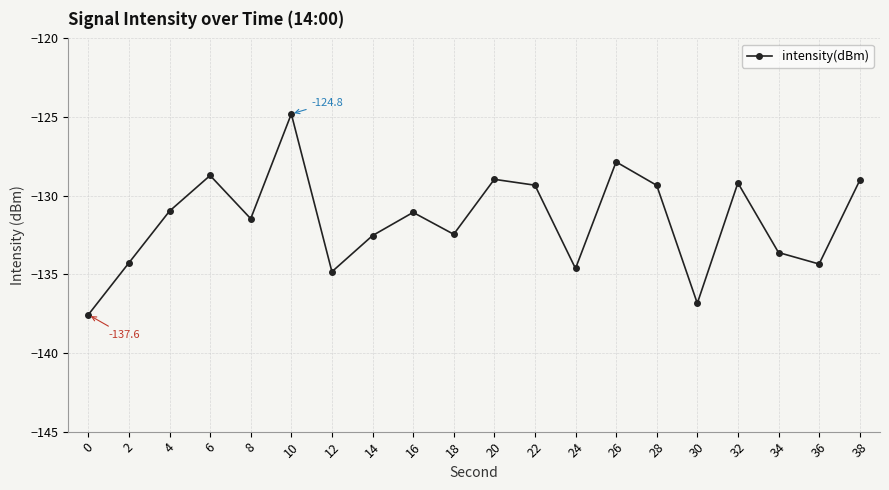

What is the maximum value shown in the chart?

-124.8